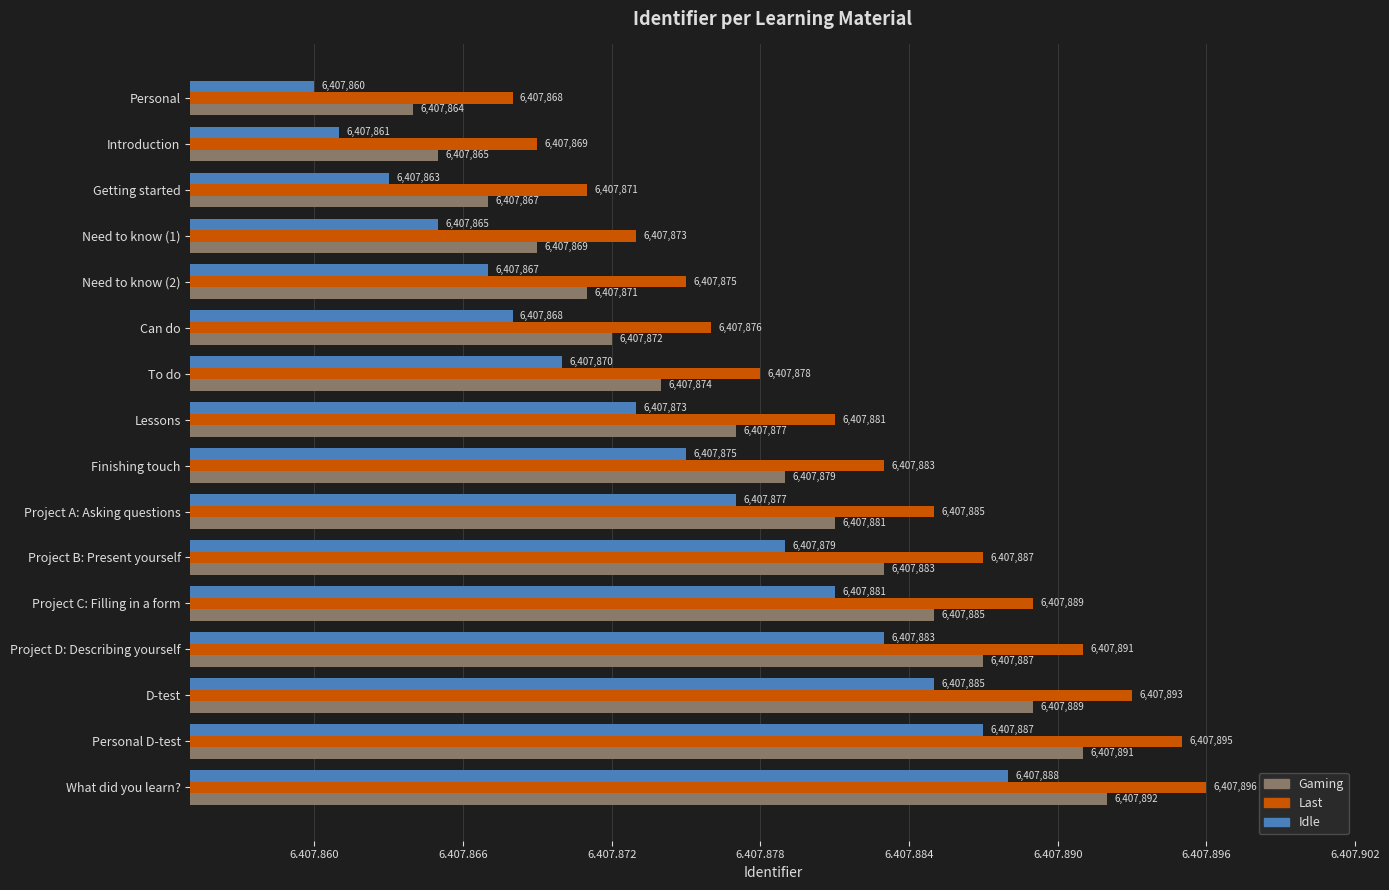

At which category is the sum across all series the highest?

What did you learn?